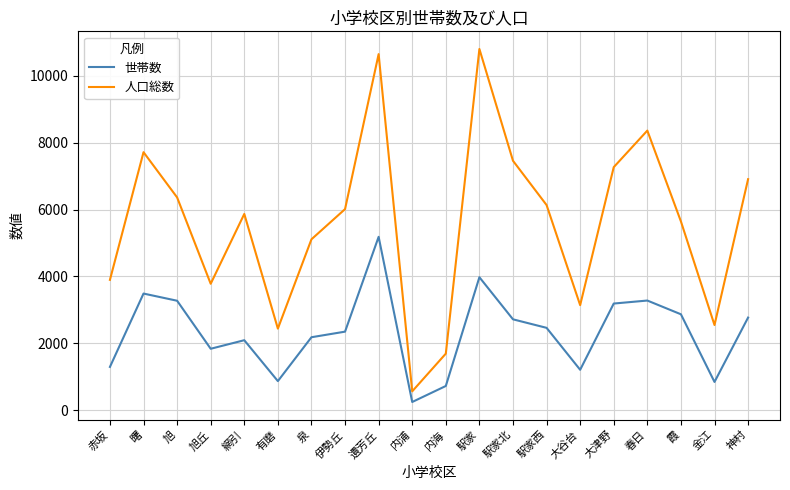

What is the total value across all series at 伊勢丘?

8359